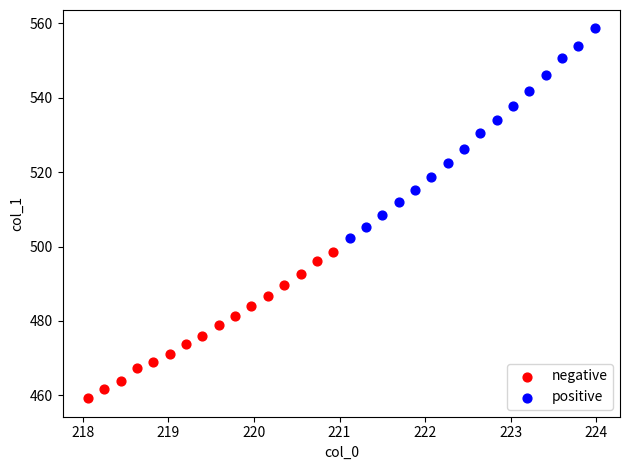

Which series contains the lowest Y value?

negative